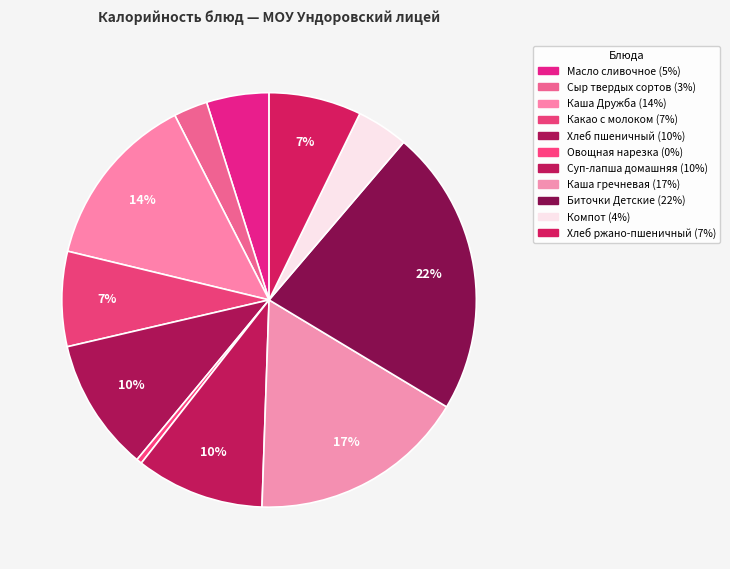

To the nearest percent, what portion does Какао с молоком represent?

7%